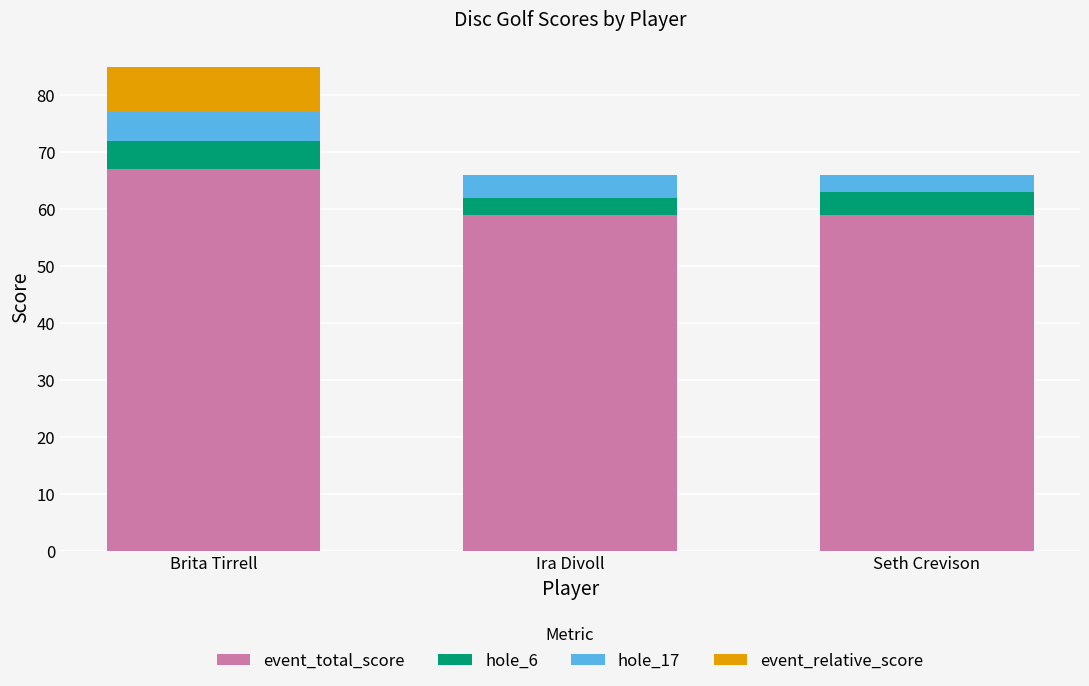

Which category has the highest value in the event_total_score series?

Brita Tirrell